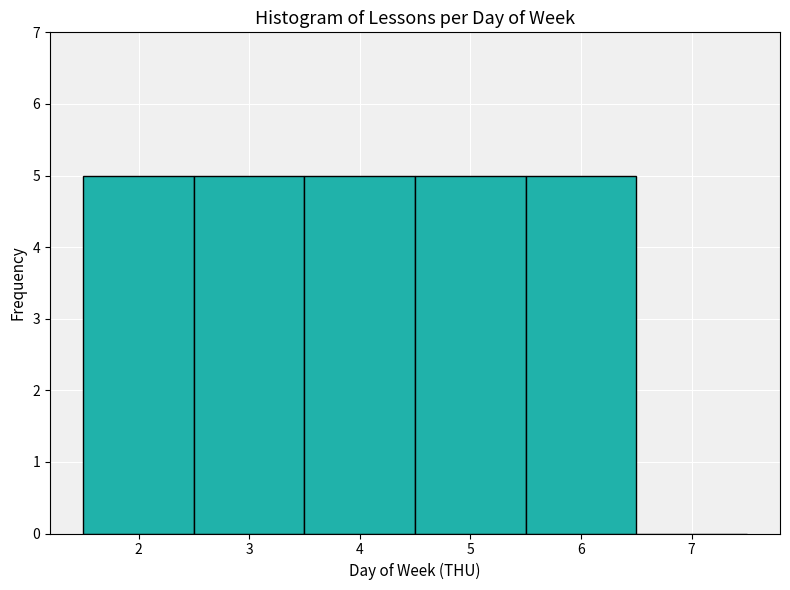

Reading left to right, list every bar in this chart as the range it spans on the x-axis followed by its height. The values are not printed on the chart, so give them approximately, as read against the axis.

1.5 to 2.5: 5
2.5 to 3.5: 5
3.5 to 4.5: 5
4.5 to 5.5: 5
5.5 to 6.5: 5
6.5 to 7.5: 0